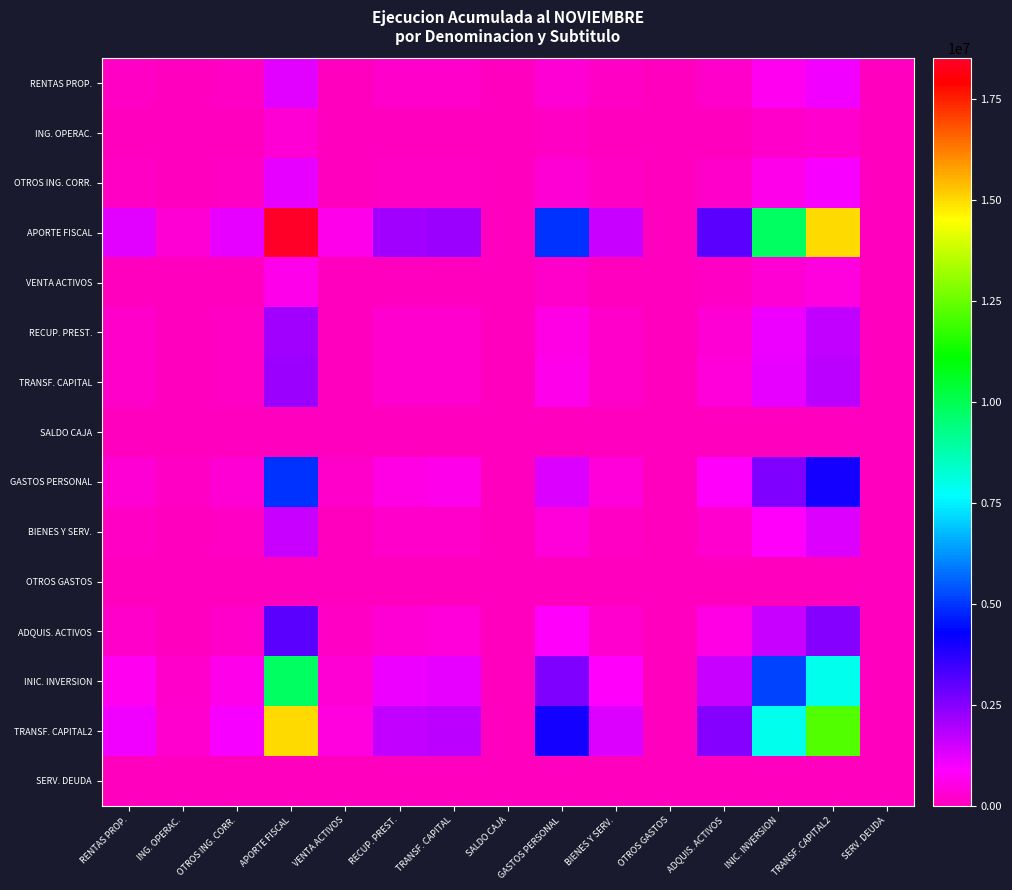

Rank the series at OTROS GASTOS from highest to lowest value.

RENTAS PROP., ING. OPERAC., OTROS ING. CORR., APORTE FISCAL, VENTA ACTIVOS, RECUP. PREST., TRANSF. CAPITAL, SALDO CAJA, GASTOS PERSONAL, BIENES Y SERV., OTROS GASTOS, ADQUIS. ACTIVOS, INIC. INVERSION, TRANSF. CAPITAL2, SERV. DEUDA